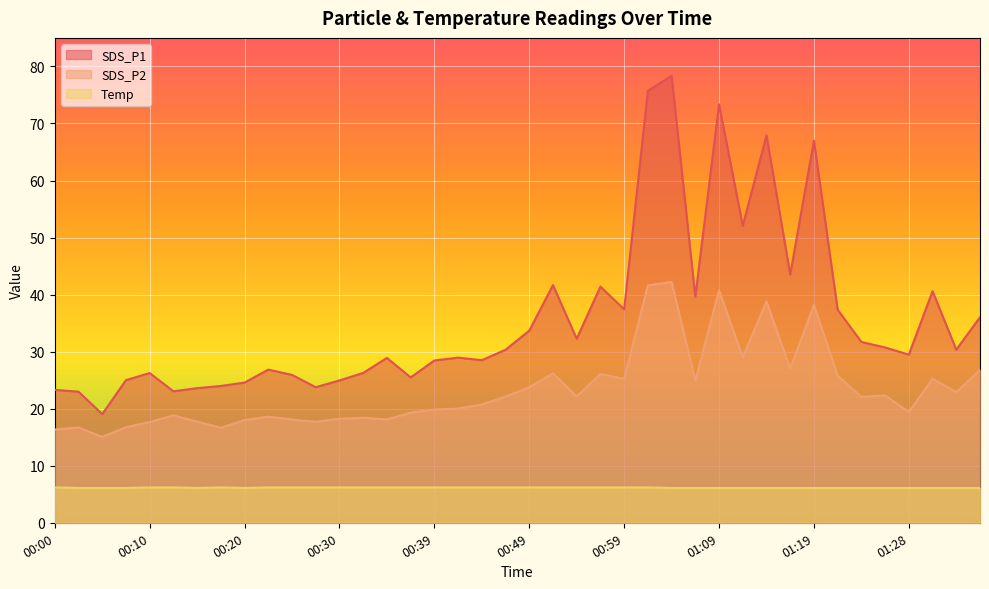

Where is Temp nearest to the value 6?

00:03